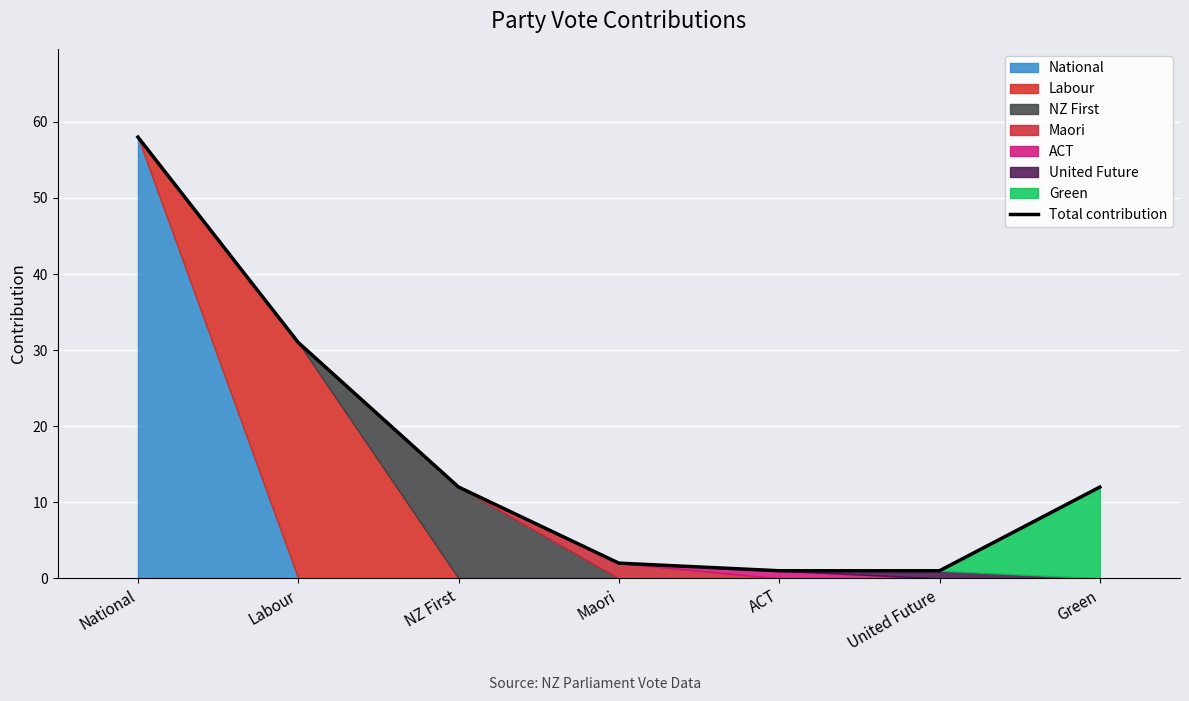

How many lines are shown in the chart?

1